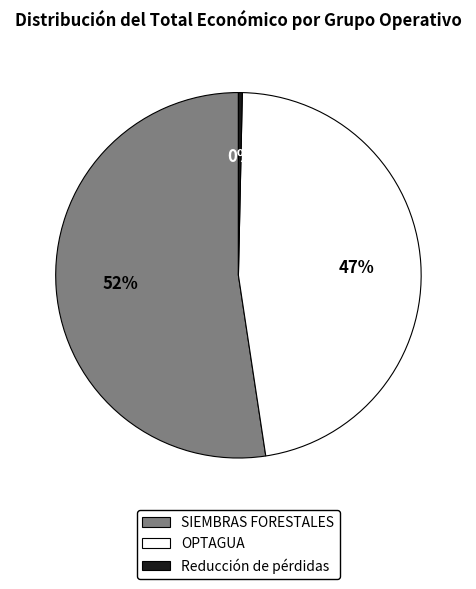

To the nearest percent, what is the average slice percentage?

33%